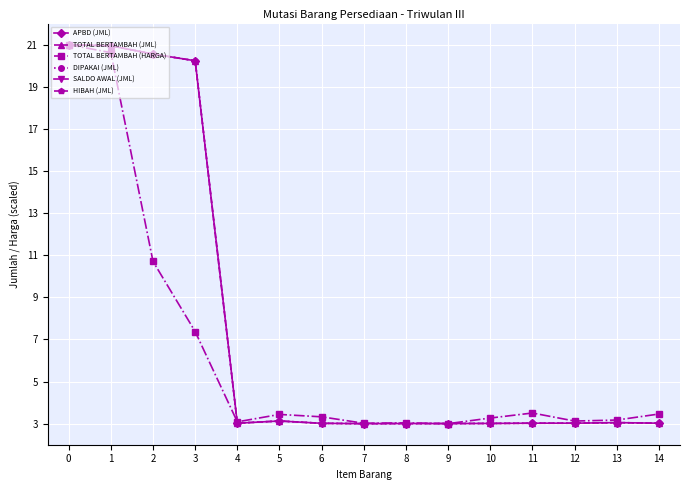

How many data points does each series have?

15